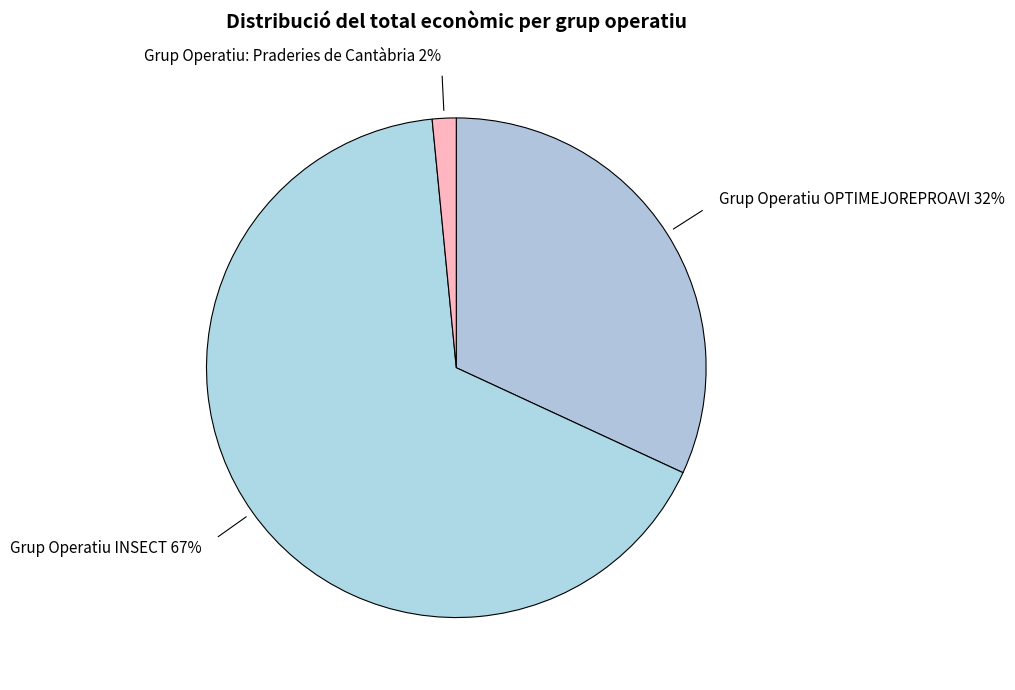

Is the sum of Grup Operatiu: Praderies de Cantàbria and Grup Operatiu INSECT greater than half?

Yes